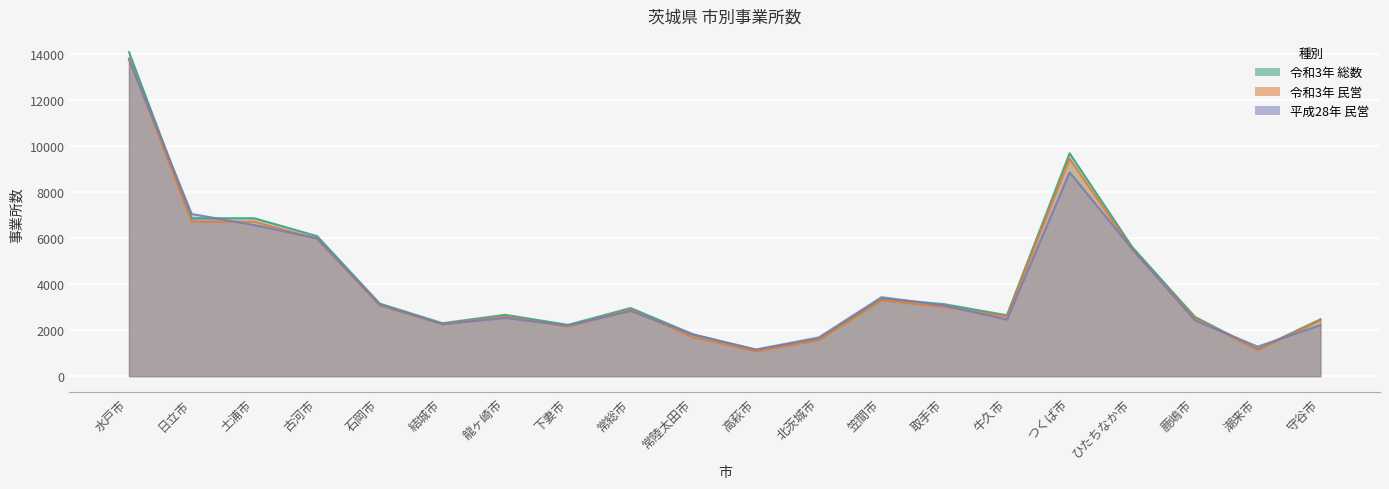

What are all the series names shown in the legend?

令和3年 総数, 令和3年 民営, 平成28年 民営